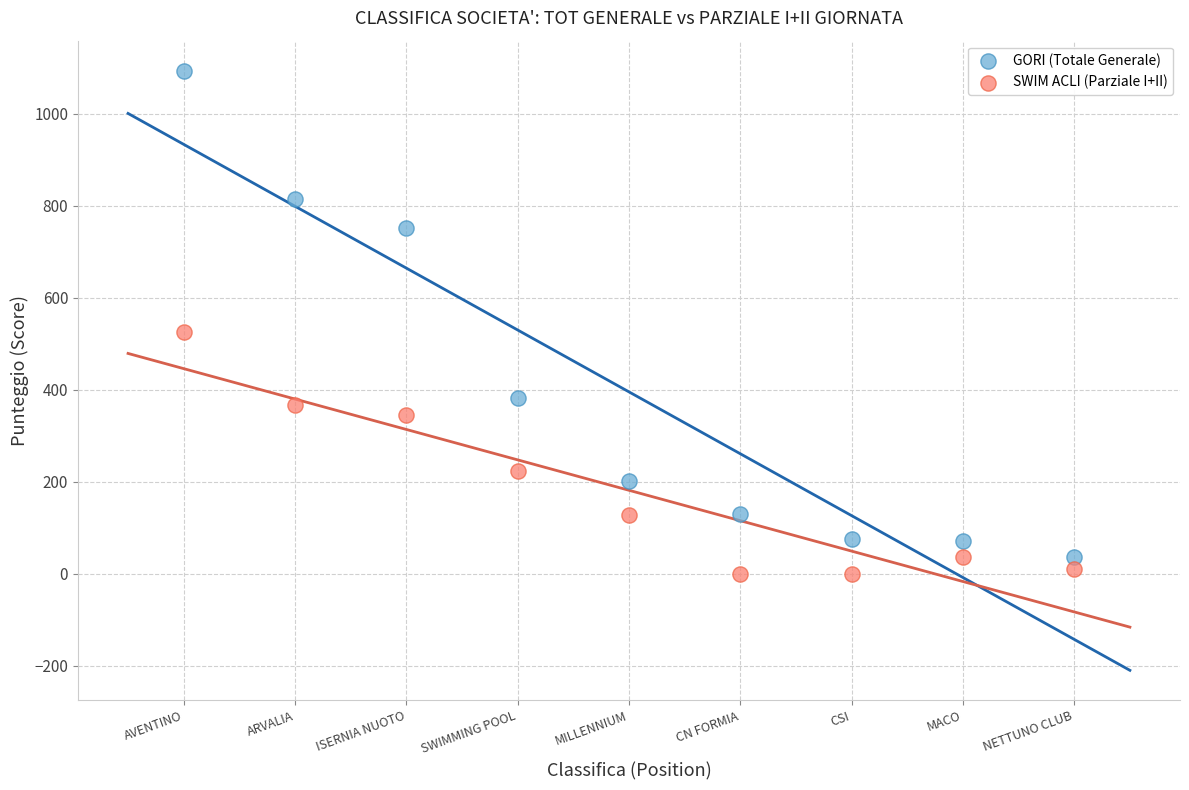

Which series reaches the maximum Y coordinate?

GORI (Totale Generale)